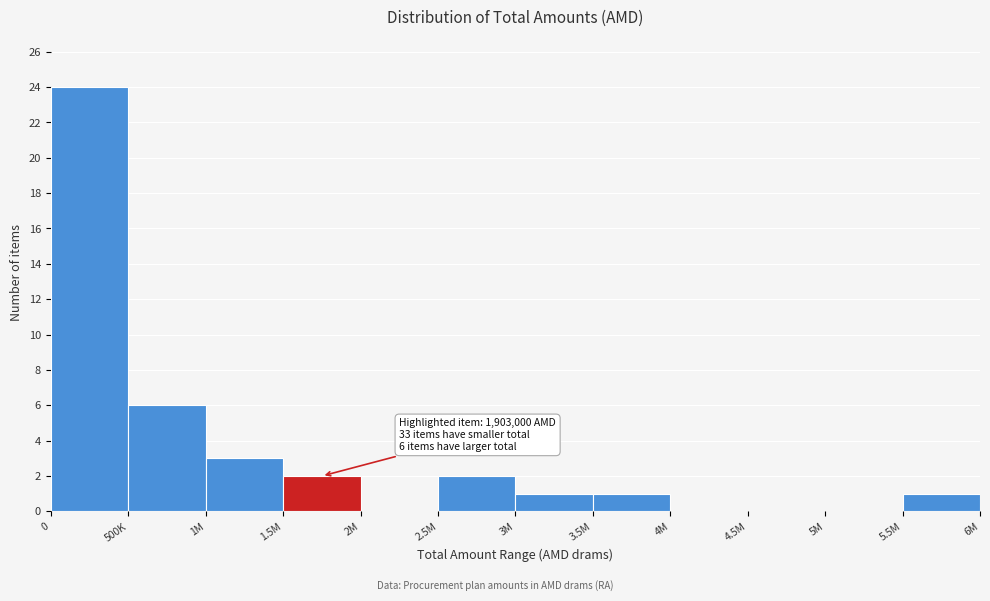

Reading left to right, extract all data points from this chart.

0=24	500K=6	1M=3	1.5M=2	2M=0	2.5M=2	3M=1	3.5M=1	4M=0	4.5M=0	5M=0	5.5M=1